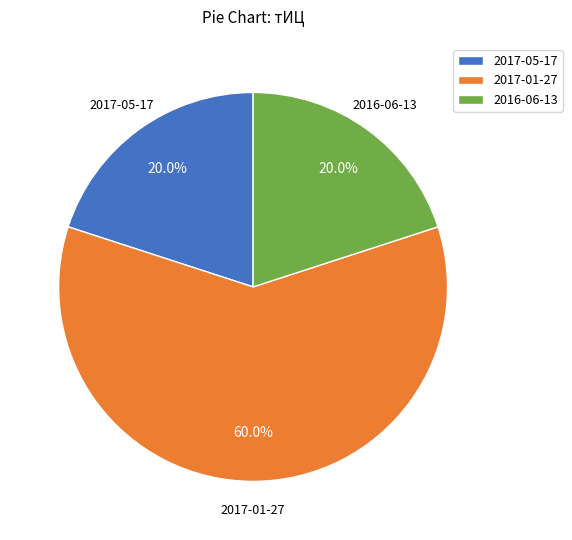

What percentage do 2017-05-17 and 2017-01-27 together represent?

80.0%